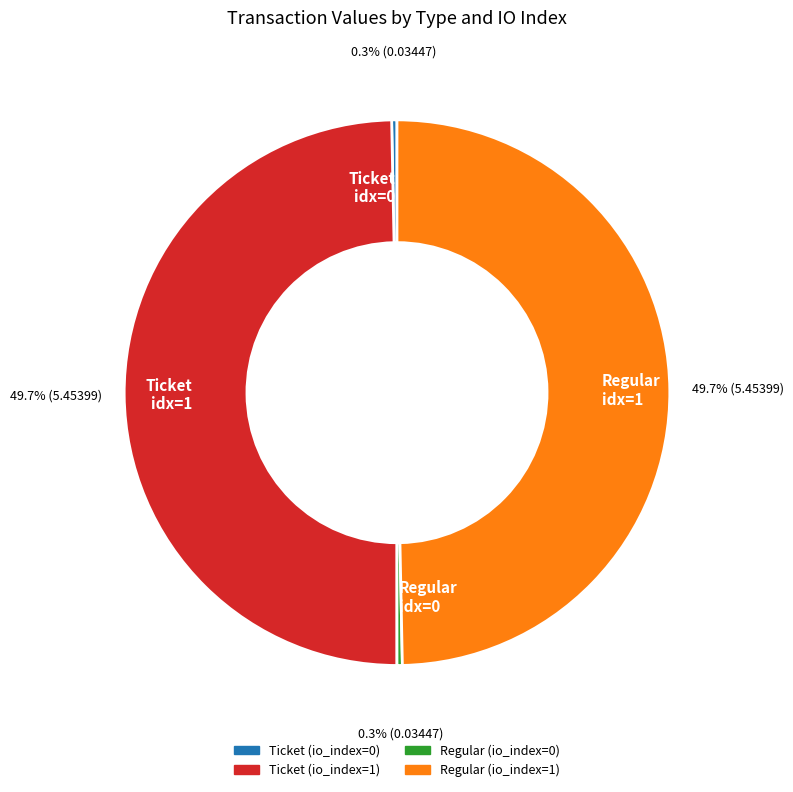

Between Regular idx=0 and Ticket idx=1, which is larger?

Ticket idx=1